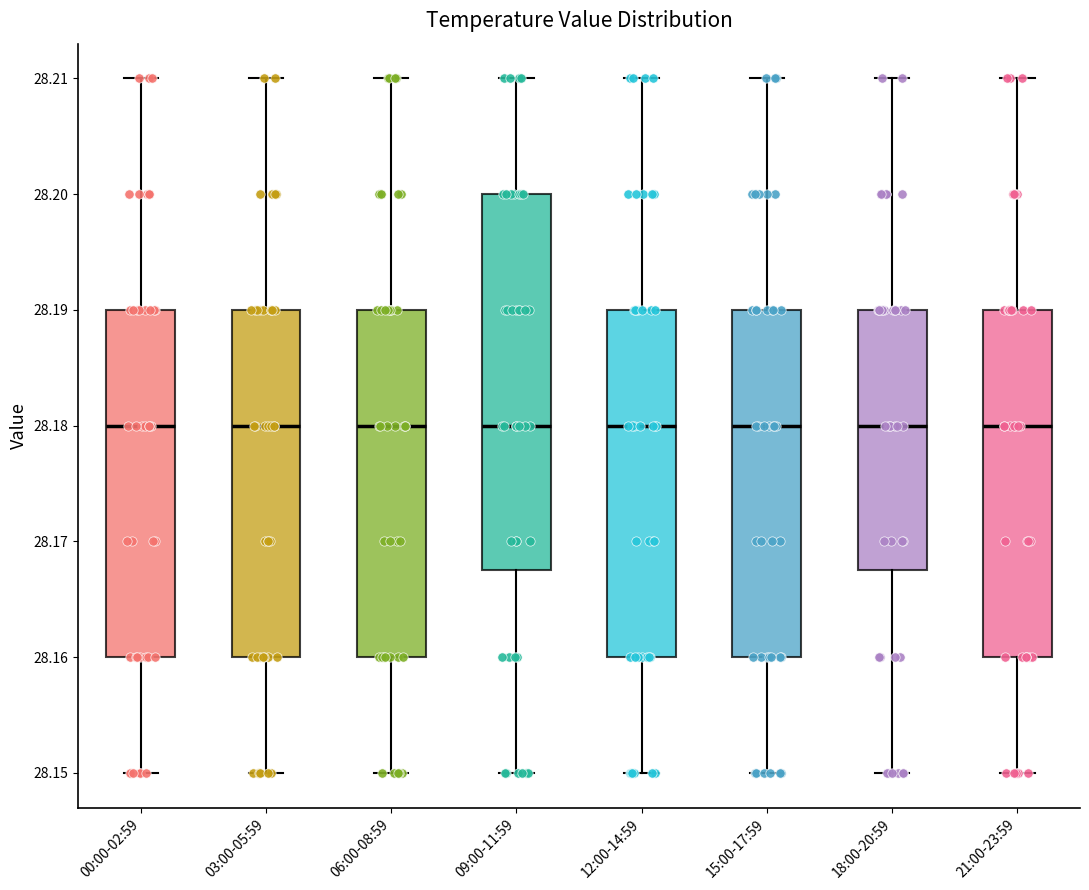

Reading left to right, transcribe this box plot: for each box, give where its median line is, the range the box spans, and where its two whiskers end, as read against the y-axis. The values are not printed on the chart, so give them approximately, as read against the axis.

00:00-02:59: median 28.180, box 28.160 to 28.190, whiskers 28.150 to 28.210
03:00-05:59: median 28.180, box 28.160 to 28.190, whiskers 28.150 to 28.210
06:00-08:59: median 28.180, box 28.160 to 28.190, whiskers 28.150 to 28.210
09:00-11:59: median 28.180, box 28.168 to 28.200, whiskers 28.150 to 28.210
12:00-14:59: median 28.180, box 28.160 to 28.190, whiskers 28.150 to 28.210
15:00-17:59: median 28.180, box 28.160 to 28.190, whiskers 28.150 to 28.210
18:00-20:59: median 28.180, box 28.168 to 28.190, whiskers 28.150 to 28.210
21:00-23:59: median 28.180, box 28.160 to 28.190, whiskers 28.150 to 28.210